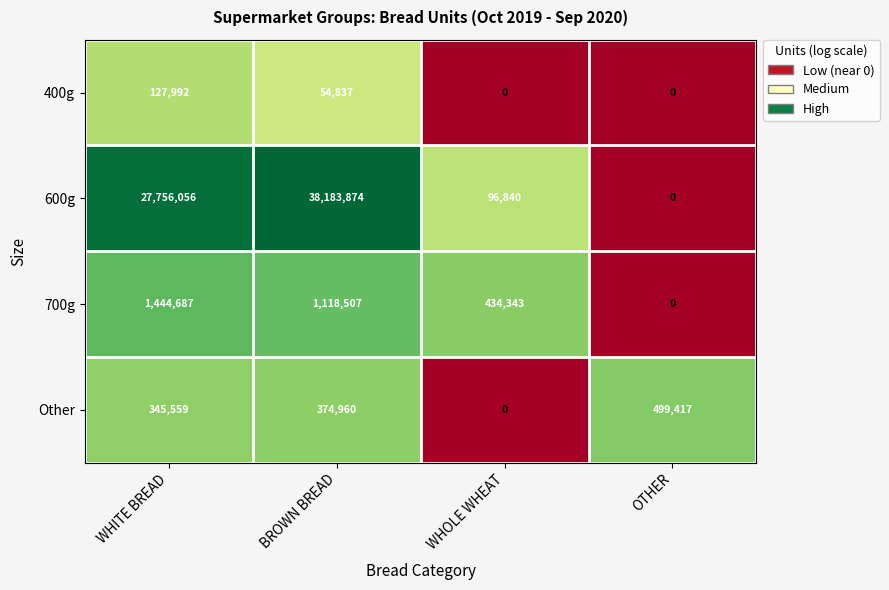

What is the maximum value shown in the chart?

38183874